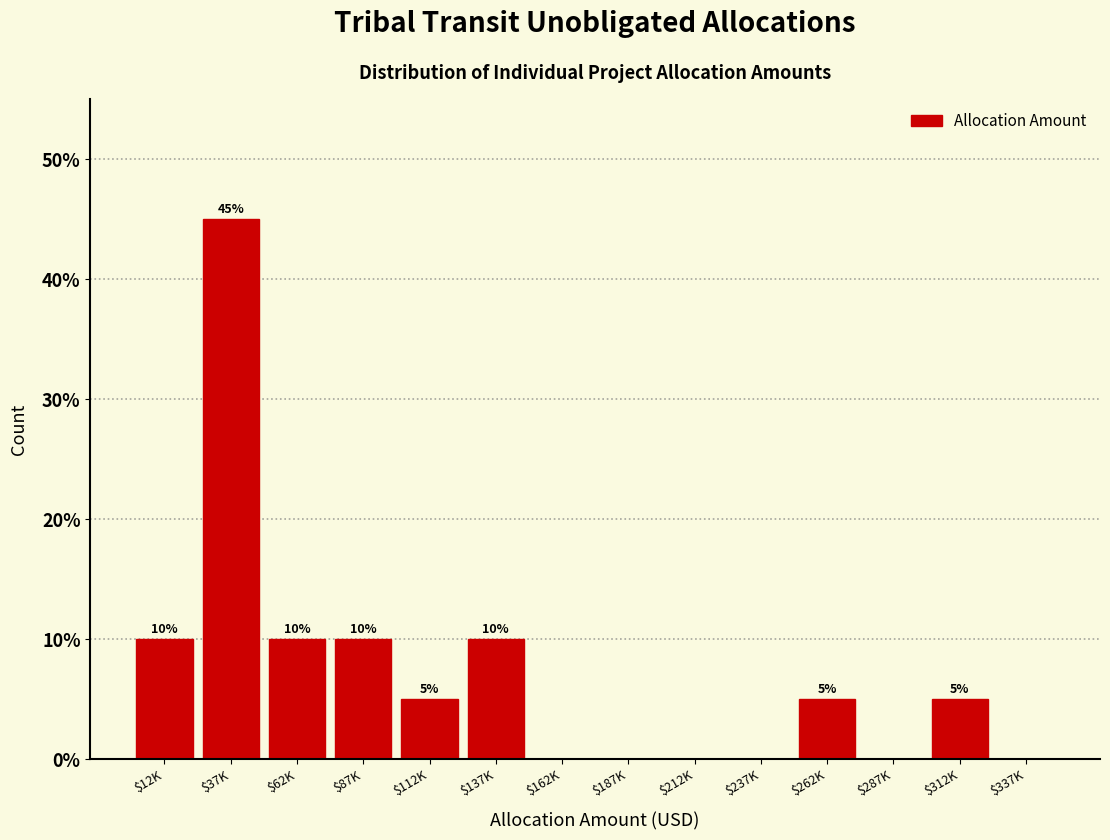

Is it true that the value at $162K is 28?

False